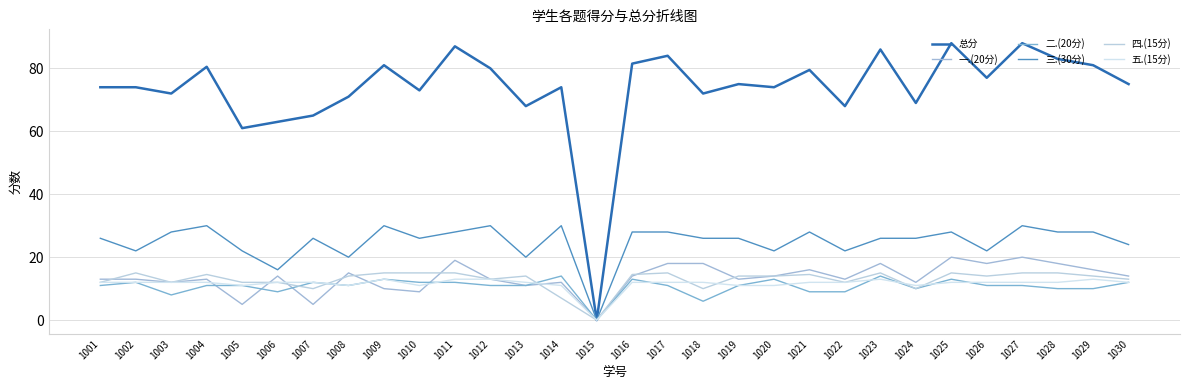

Does the chart have visible grid lines?

Yes